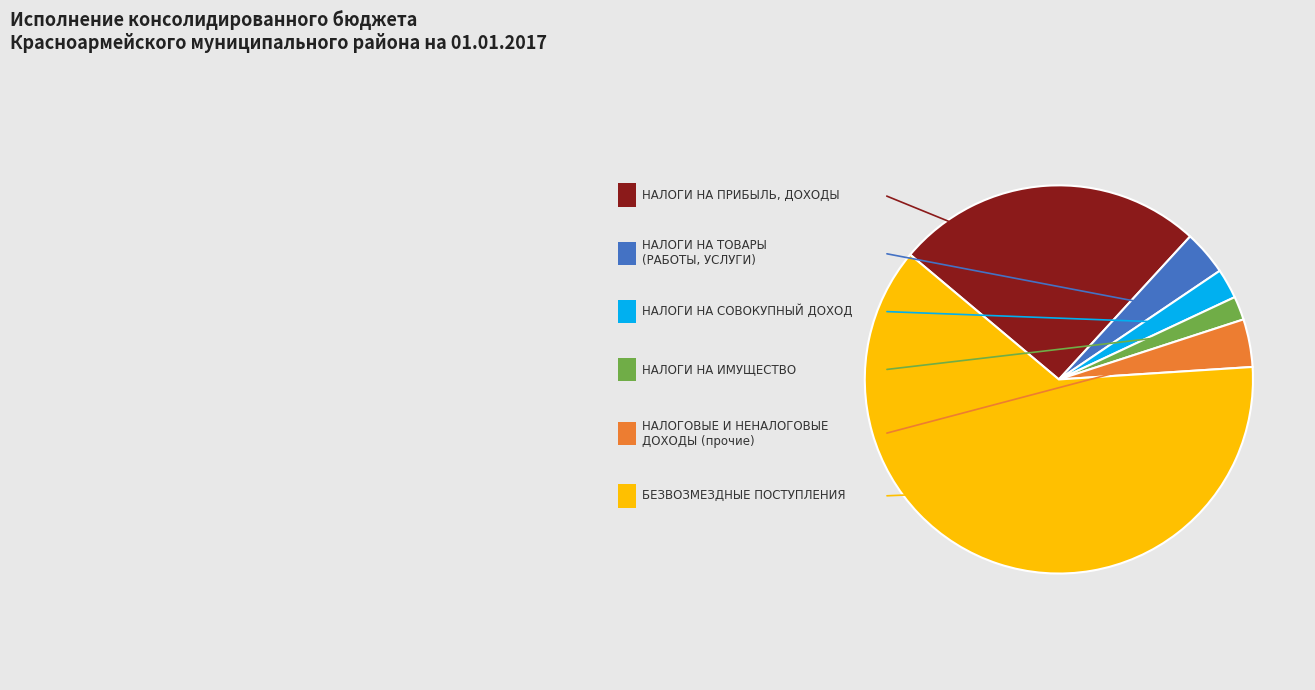

What is the ratio of the value at БЕЗВОЗМЕЗДНЫЕ ПОСТУПЛЕНИЯ to the value at НАЛОГИ НА СОВОКУПНЫЙ ДОХОД?

25.0